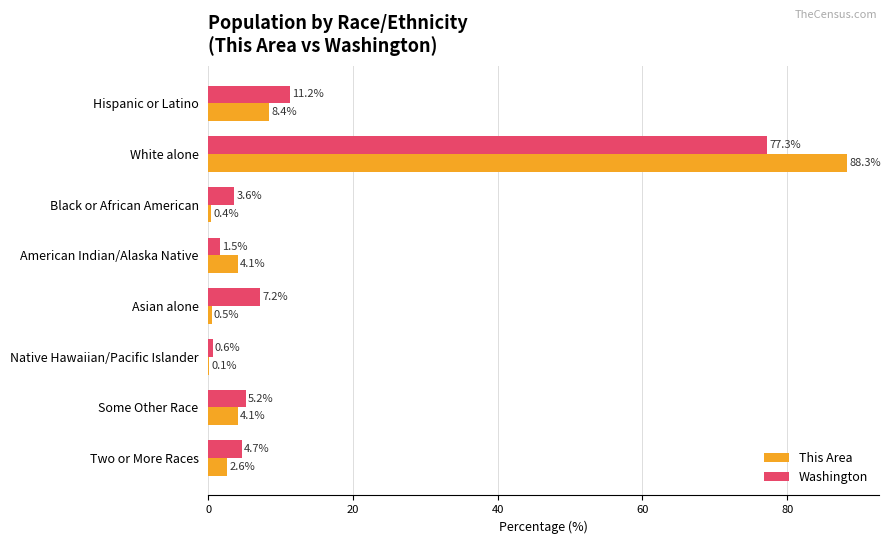

Which series changed the most between Asian alone and Some Other Race?

This Area